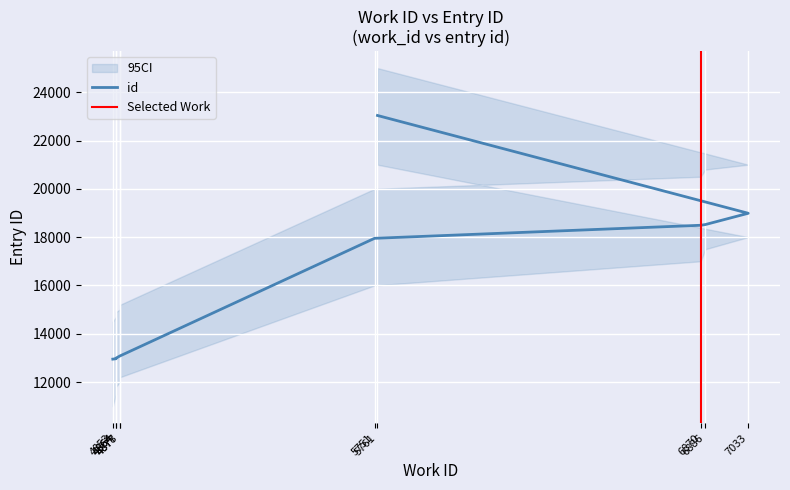

Count the number of categories in the chart.

10